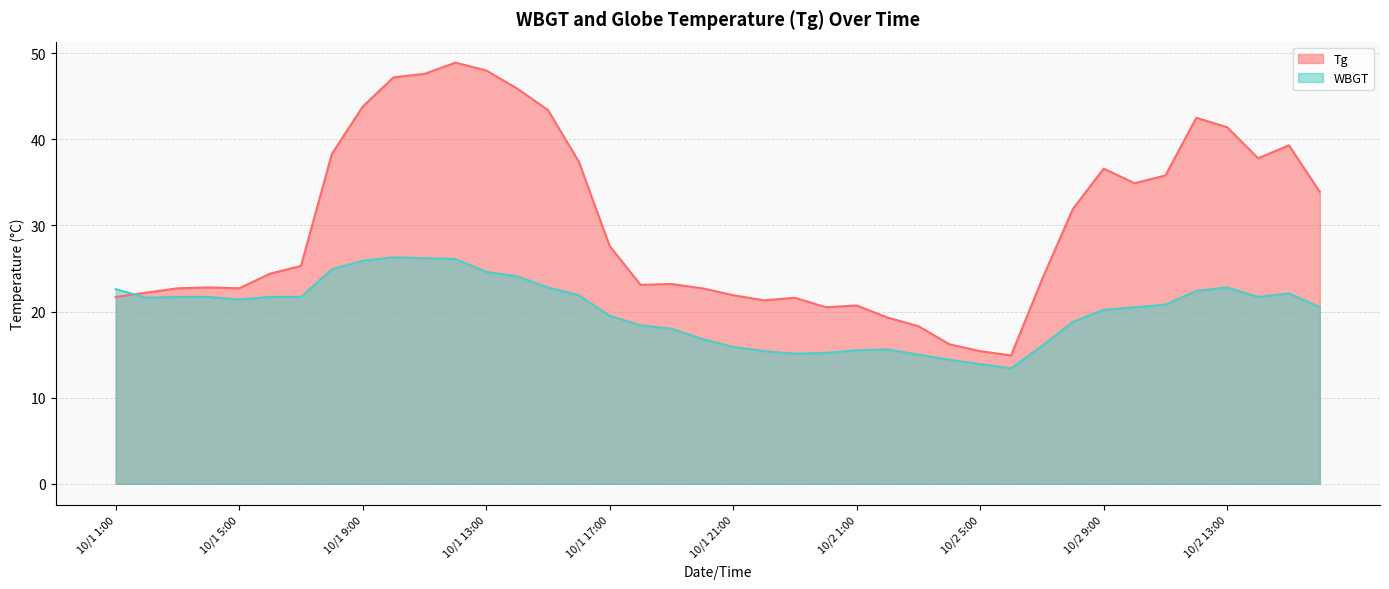

List the labels in order of WBGT value, smallest first.

10/2 6:00, 10/2 5:00, 10/2 4:00, 10/2 3:00, 10/1 23:00, 10/1 24:00, 10/1 22:00, 10/2 1:00, 10/2 2:00, 10/1 21:00, 10/2 7:00, 10/1 20:00, 10/1 19:00, 10/1 18:00, 10/2 8:00, 10/1 17:00, 10/2 9:00, 10/2 10:00, 10/2 16:00, 10/2 11:00, 10/1 5:00, 10/1 2:00, 10/1 3:00, 10/1 4:00, 10/1 6:00, 10/1 7:00, 10/2 14:00, 10/1 16:00, 10/2 15:00, 10/2 12:00, 10/1 1:00, 10/1 15:00, 10/2 13:00, 10/1 14:00, 10/1 13:00, 10/1 8:00, 10/1 9:00, 10/1 12:00, 10/1 11:00, 10/1 10:00